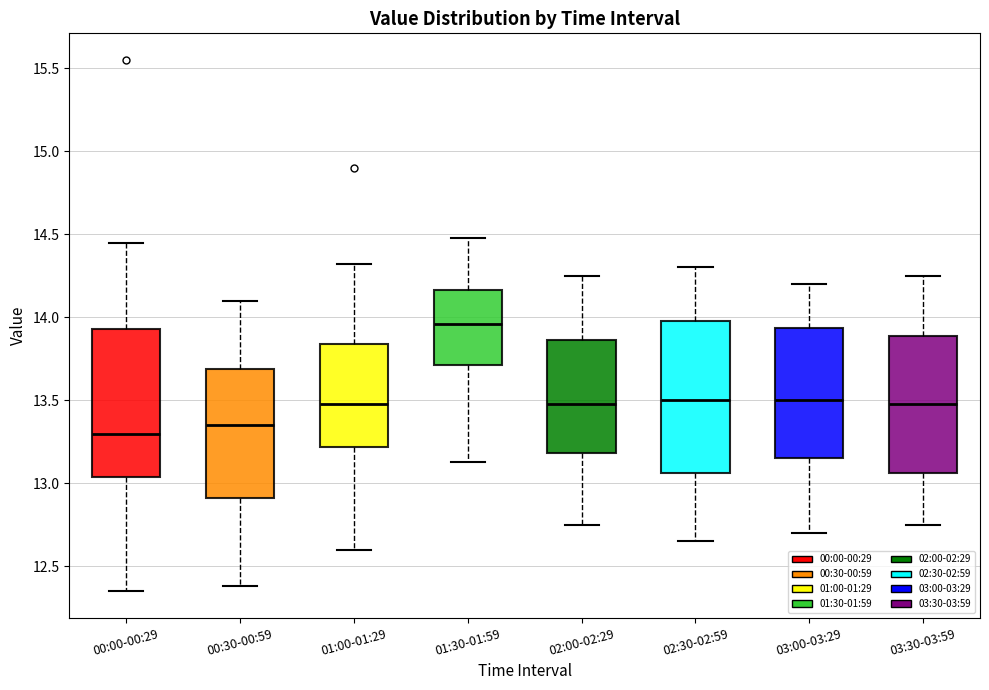

Reading left to right, read every box against the y-axis: the position of its median line, the range the box covers, and the ends of its whiskers. The values are not printed on the chart, so give them approximately, as read against the axis.

00:00-00:29: median 13.30, box 13.05 to 13.95, whiskers 12.35 to 14.45
00:30-00:59: median 13.35, box 12.90 to 13.70, whiskers 12.40 to 14.10
01:00-01:29: median 13.50, box 13.20 to 13.85, whiskers 12.60 to 14.30
01:30-01:59: median 13.95, box 13.70 to 14.15, whiskers 13.15 to 14.50
02:00-02:29: median 13.50, box 13.20 to 13.85, whiskers 12.75 to 14.25
02:30-02:59: median 13.50, box 13.05 to 14.00, whiskers 12.65 to 14.30
03:00-03:29: median 13.50, box 13.15 to 13.95, whiskers 12.70 to 14.20
03:30-03:59: median 13.50, box 13.05 to 13.90, whiskers 12.75 to 14.25